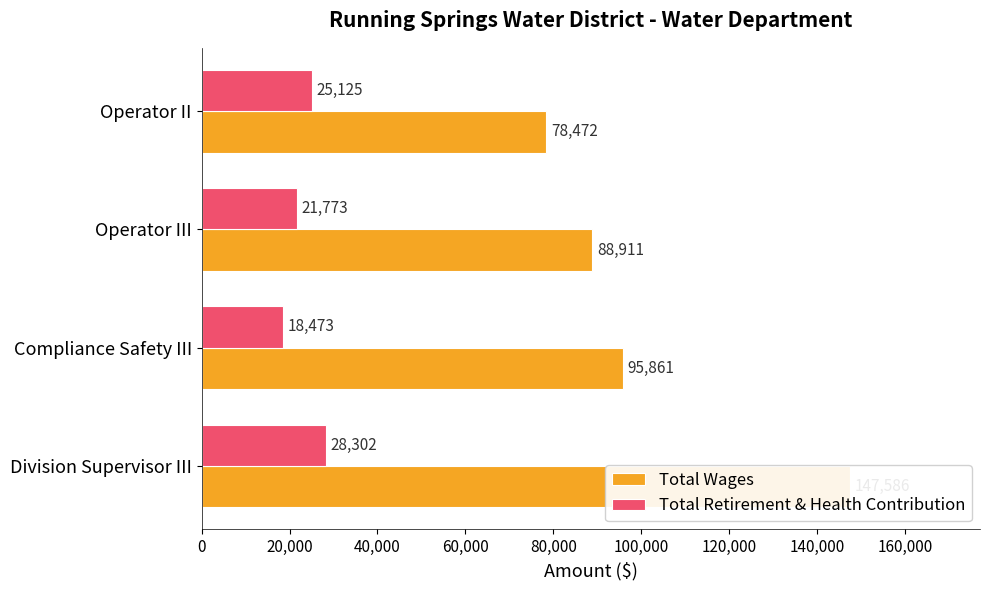

Count the Total Wages values in the range 88911 to 147586.

3